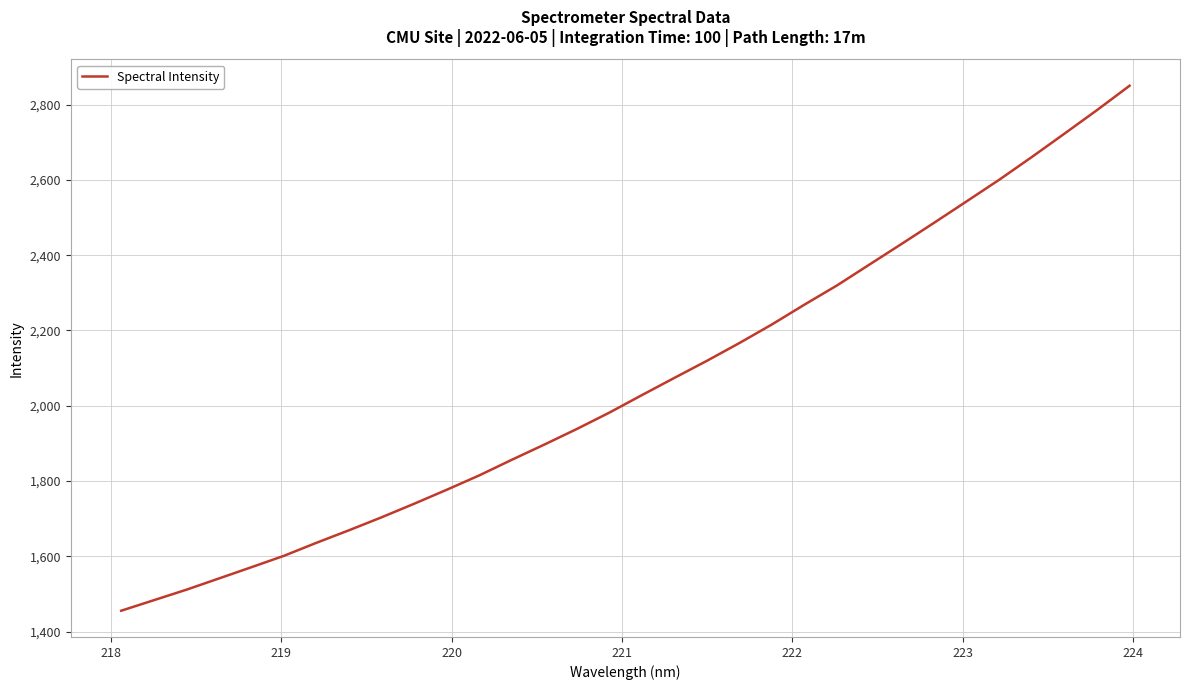

What is the maximum value shown in the chart?

2850.3